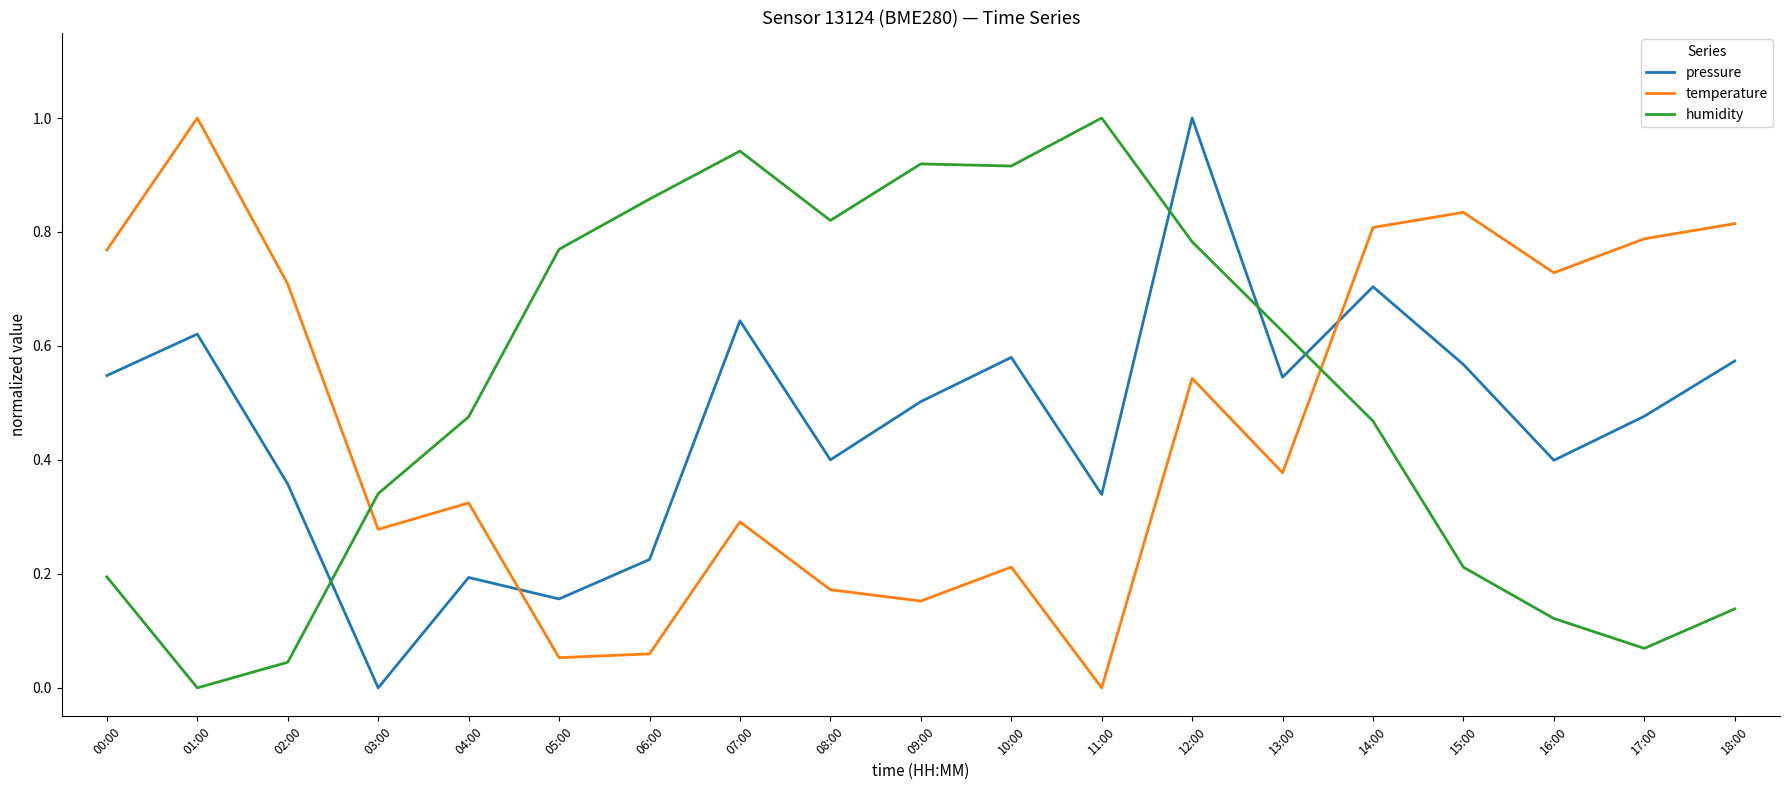

What is the greatest value displayed?

1.0